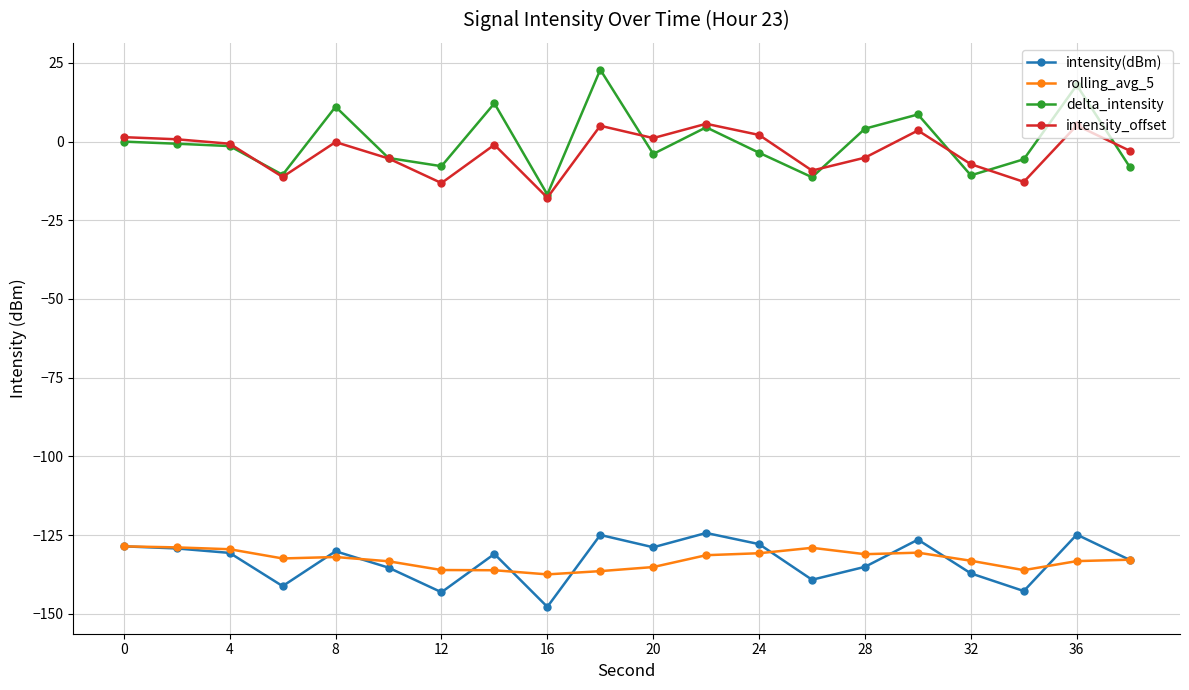

What is the value of the rolling_avg_5 point at the 2nd from the left?

-128.9